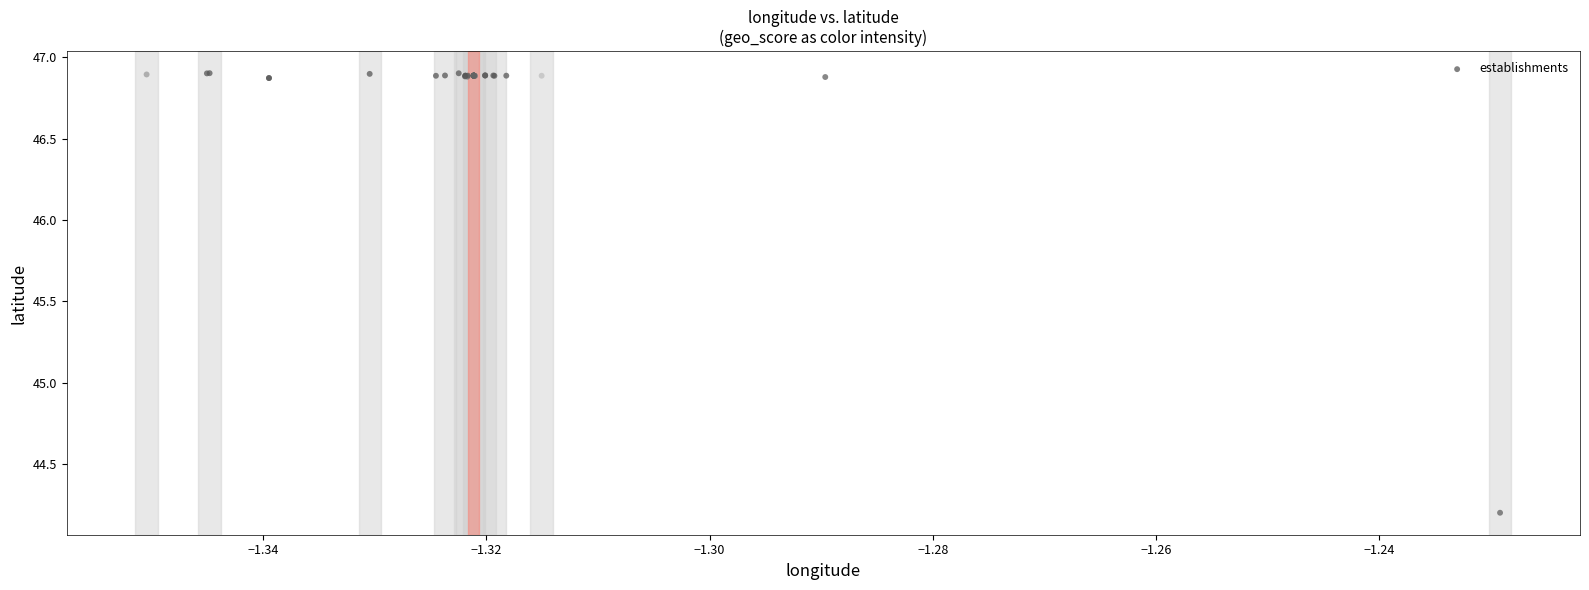

What Y value in the scatter plot is closest to 45?

44.2